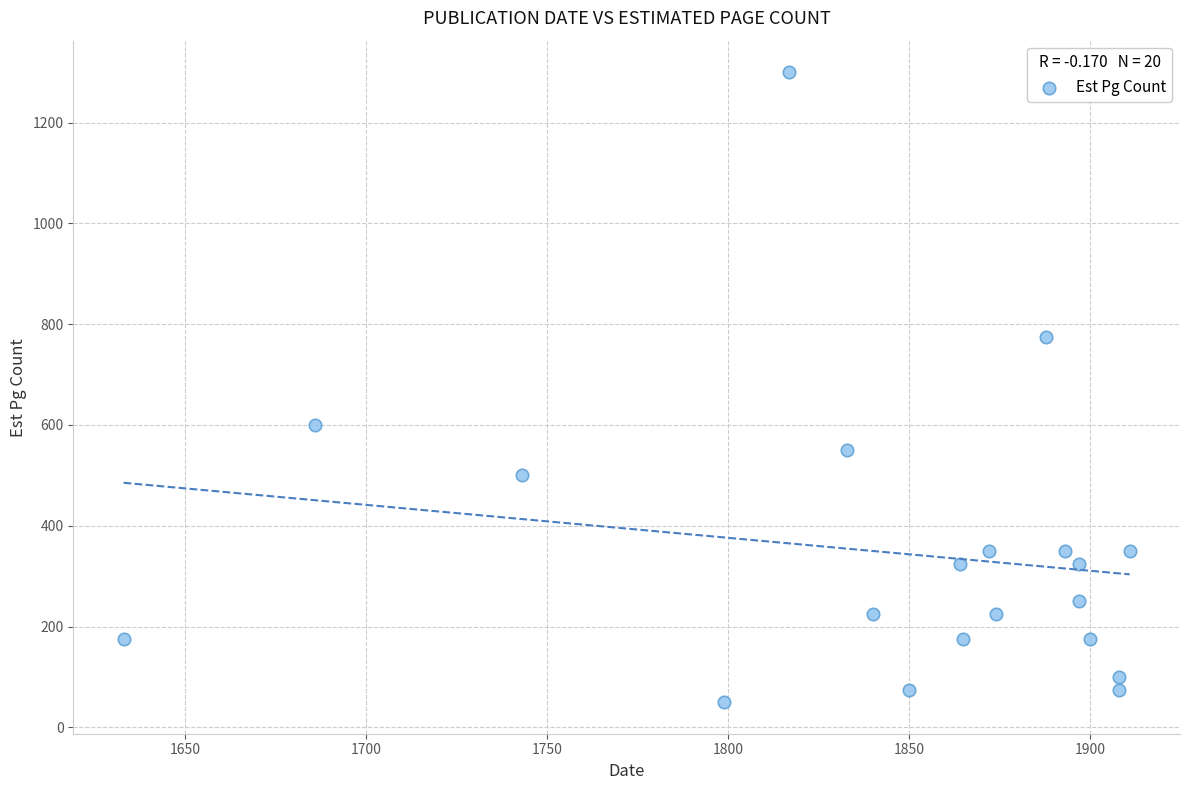

What is the range of X values (max minus min)?

278